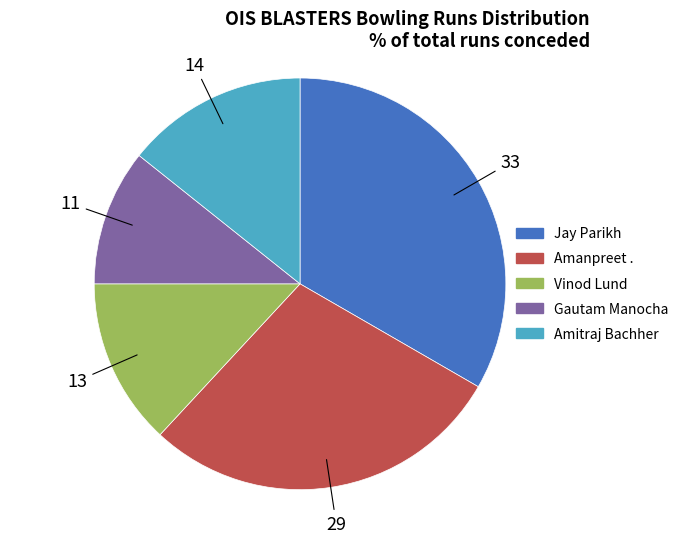

The Gautam Manocha slice represents 6% of the pie. True or false?

False